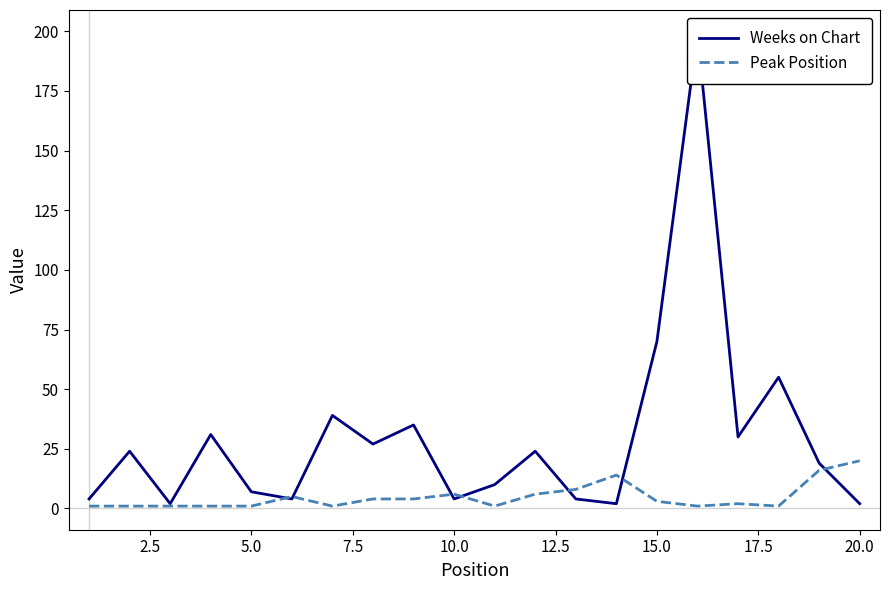

How many lines are shown in the chart?

2